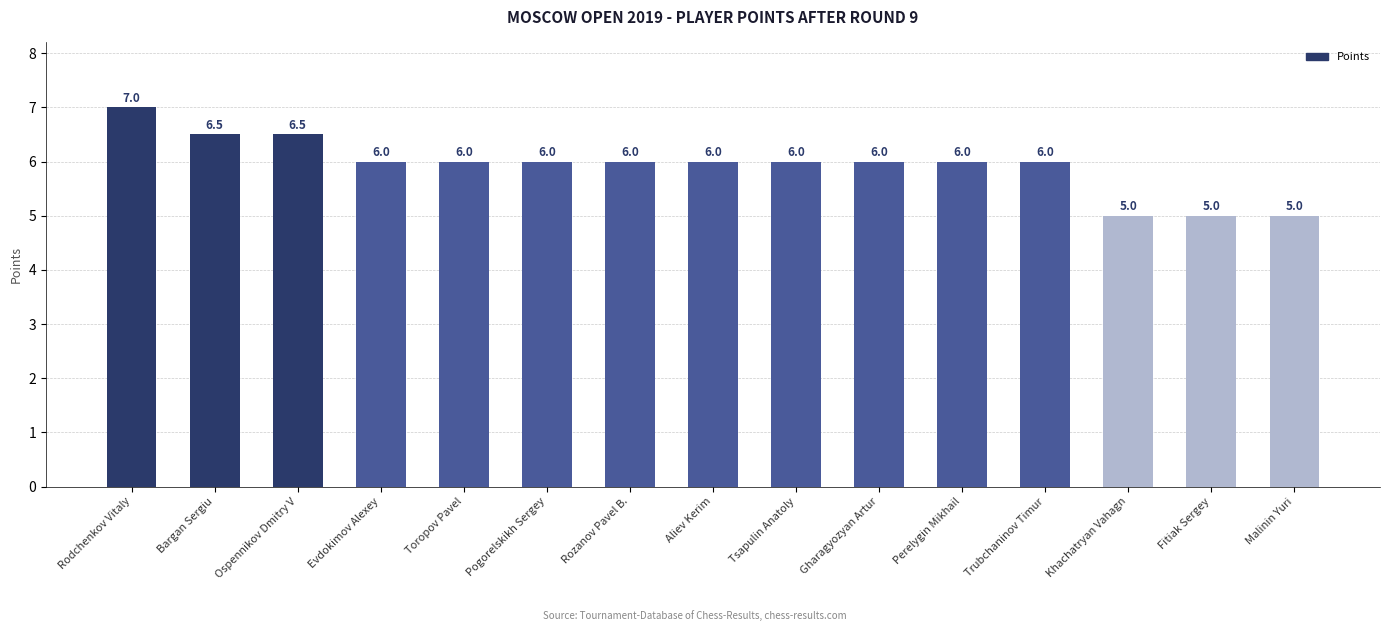

What is the difference between the second highest and minimum values?

1.5